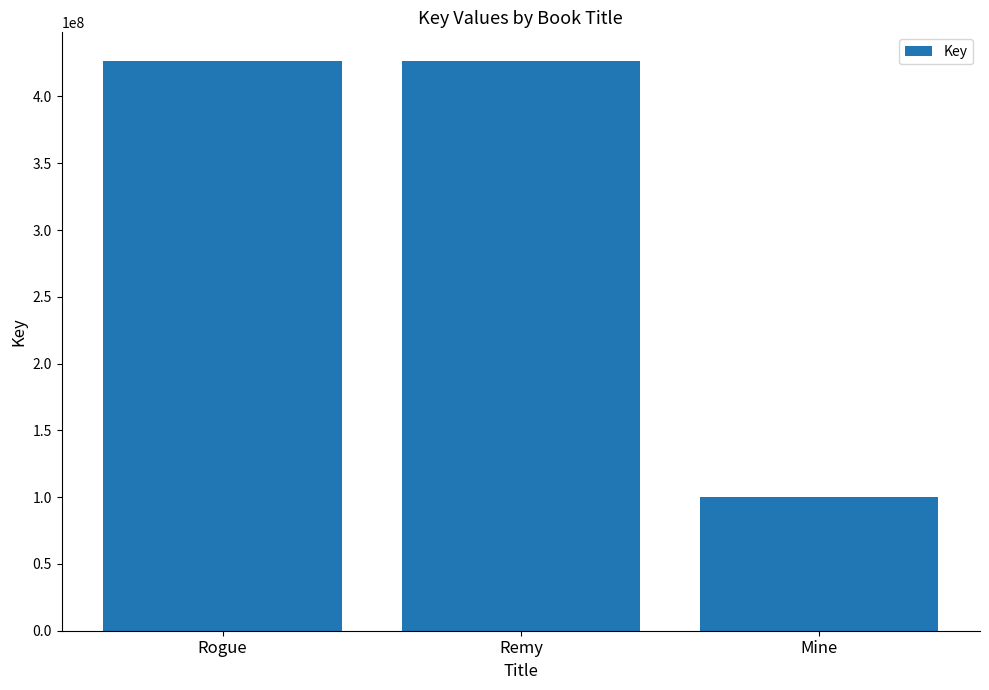

What is the label of the 3rd bar from the left?

Mine